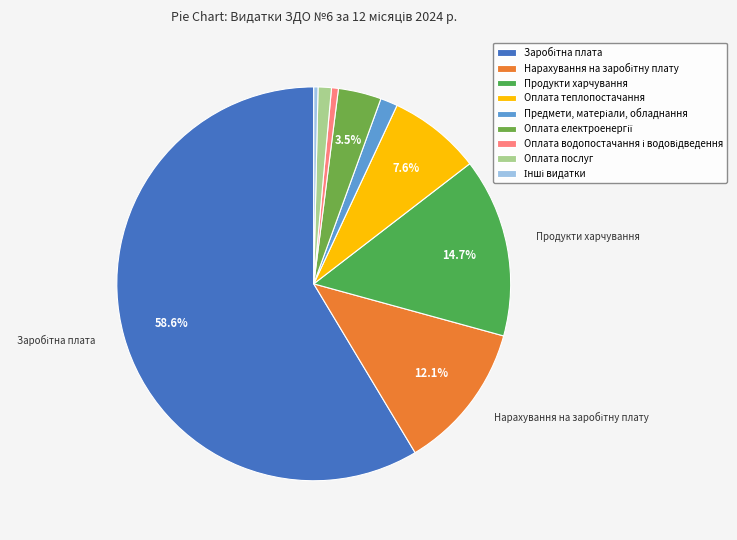

Does Оплата теплопостачання represent more than half of the total?

No